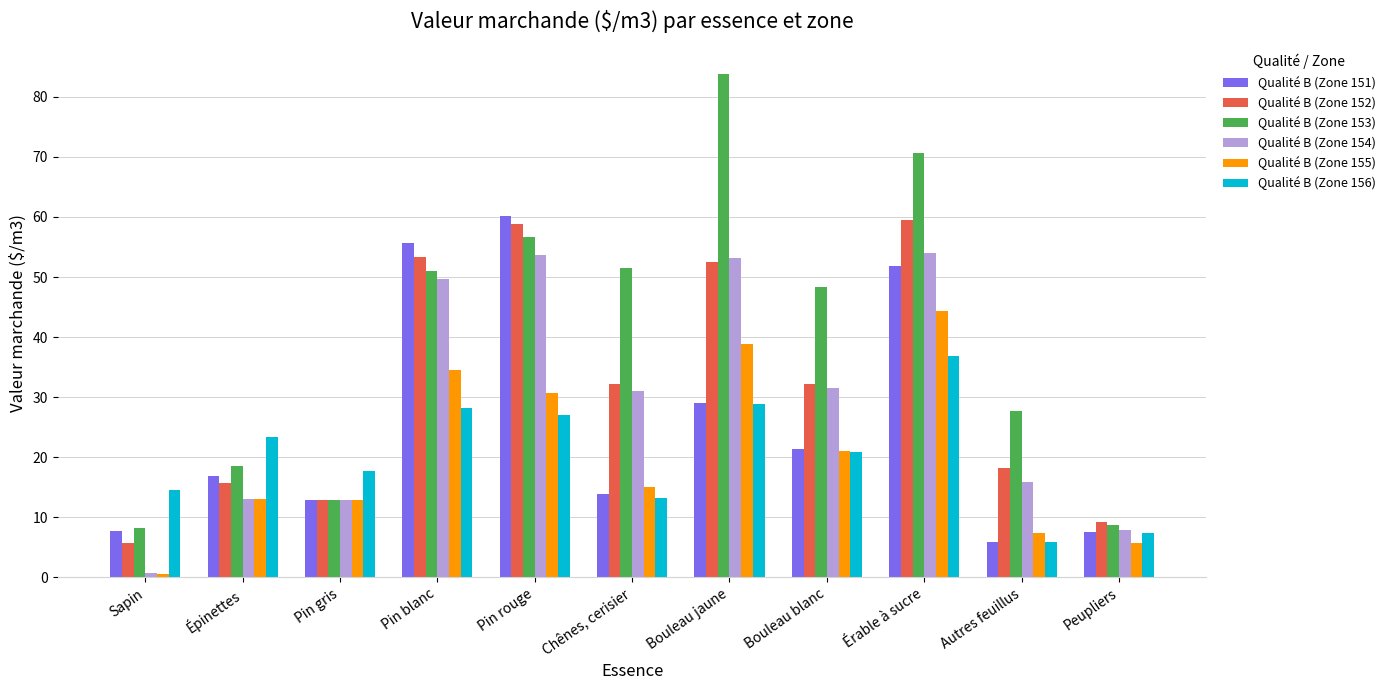

What position from the right is Bouleau blanc?

4